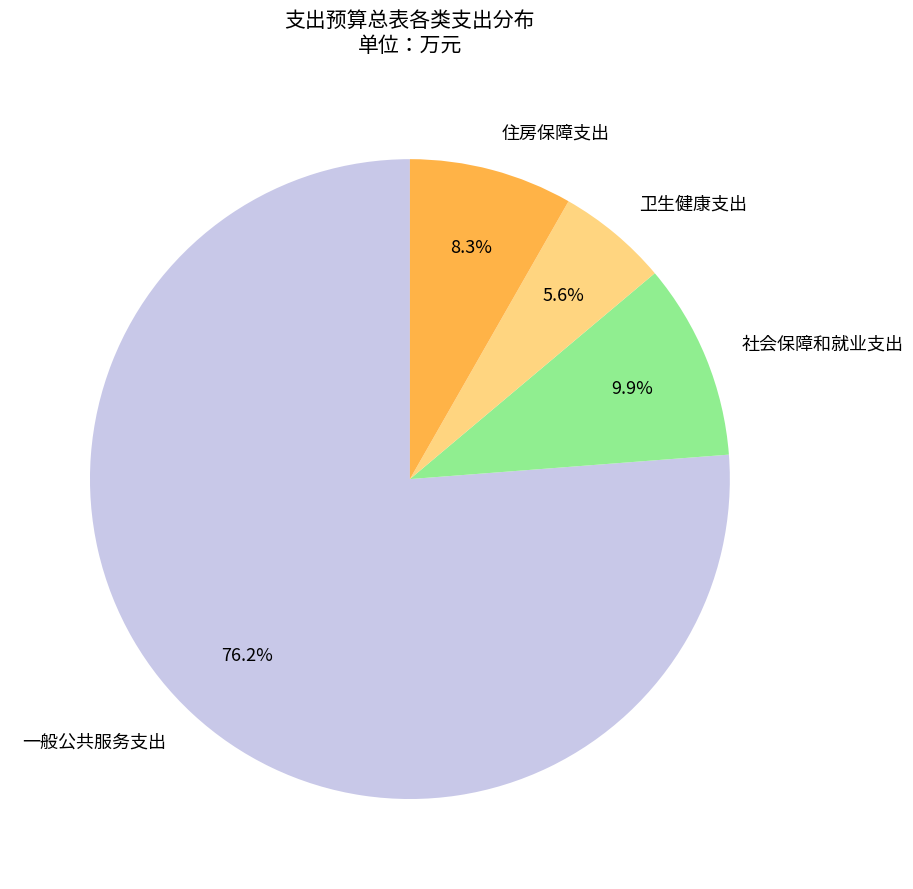

What percentage is NOT represented by 一般公共服务支出?

23.8%